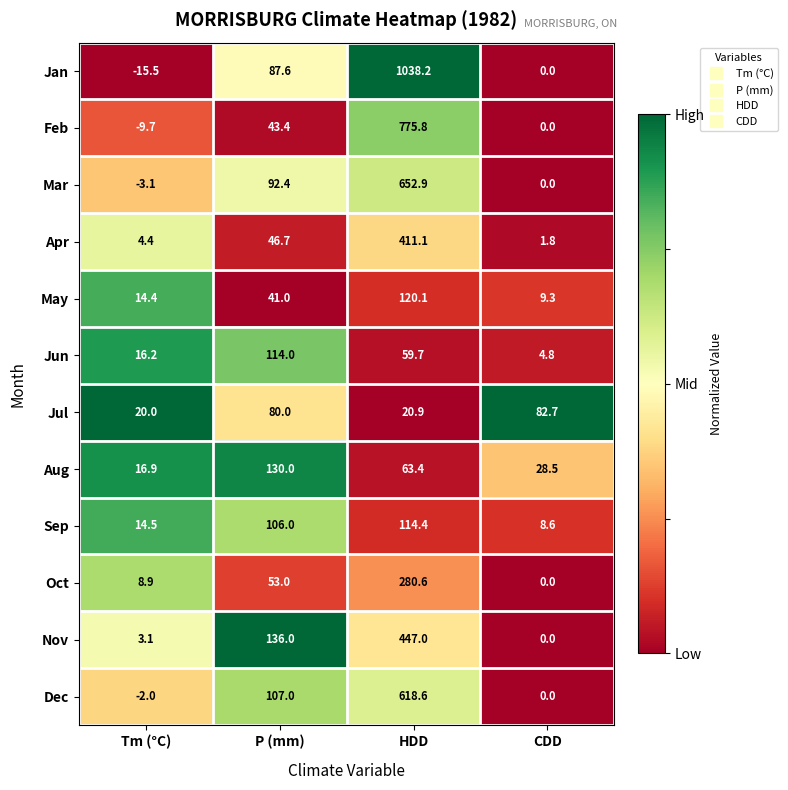

Which series changed the most between P (mm) and HDD?

Jan